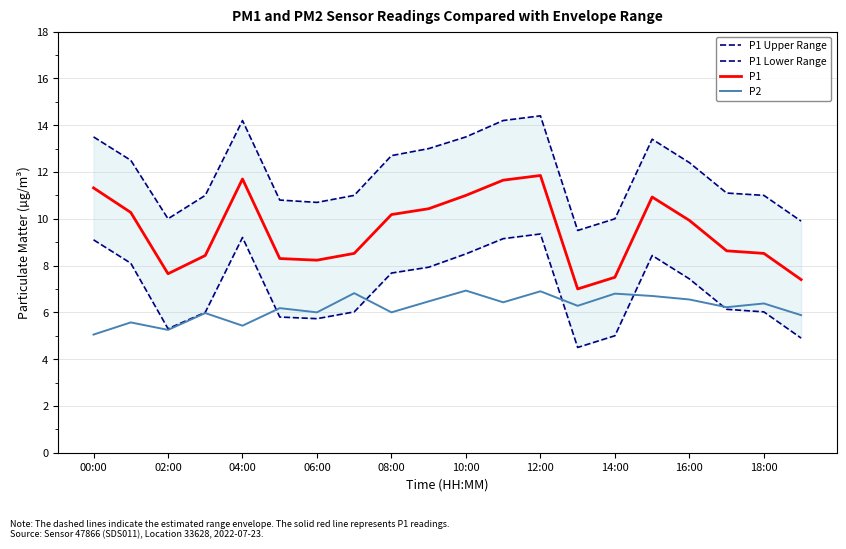

The value of P2 at 18:00 is 8.4. True or false?

False